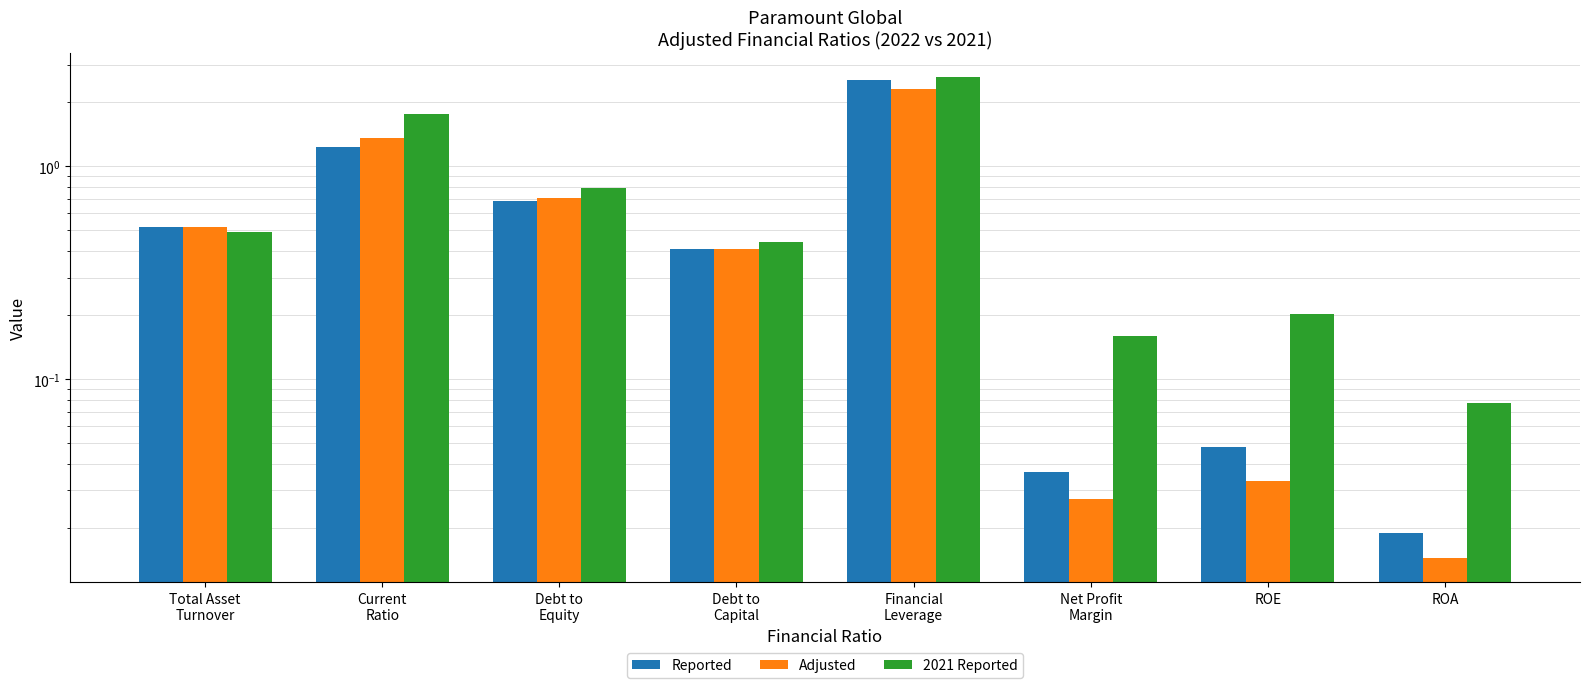

Is the value of Reported at ROA greater than the value of Adjusted at Current
Ratio?

No